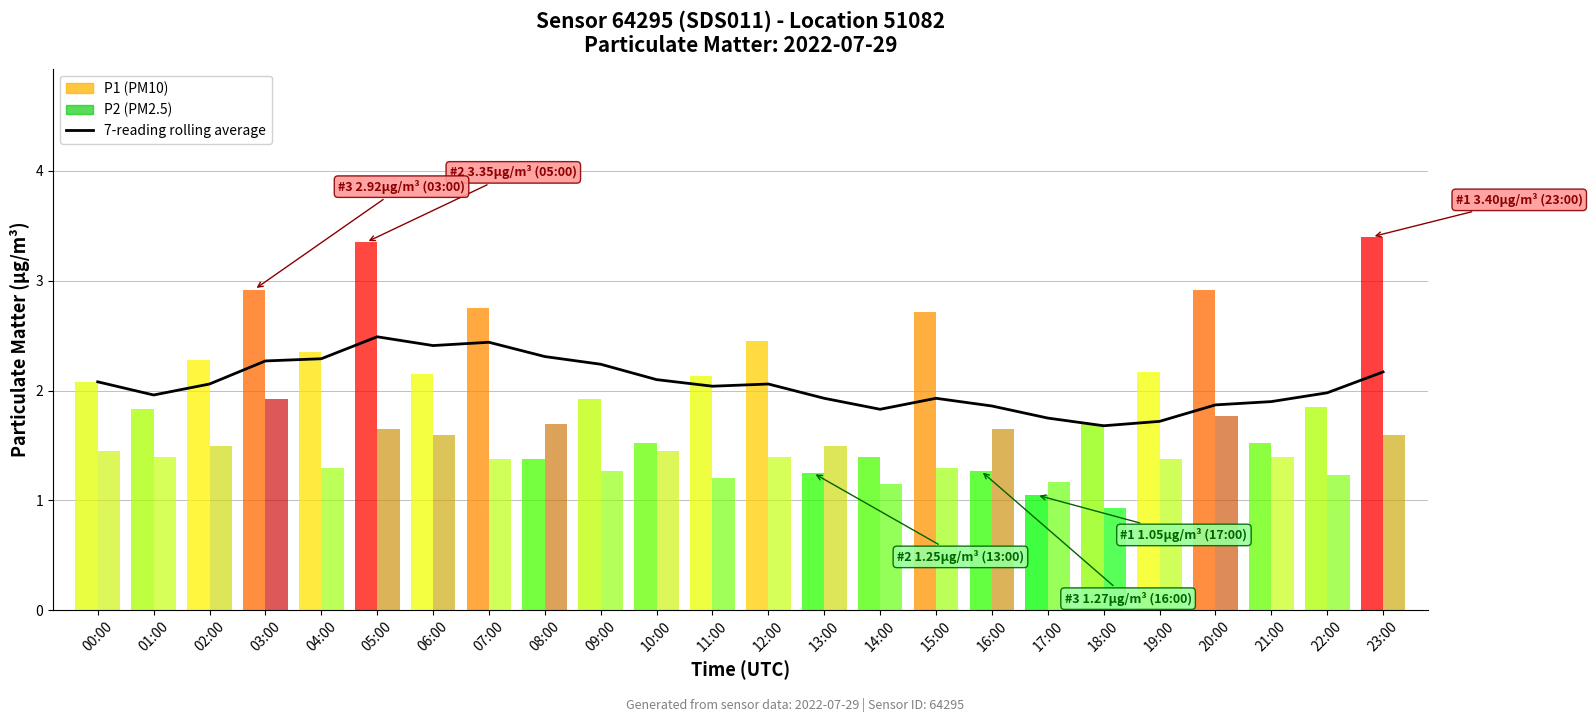

Is it true that the value at 03:00 is 1.4?

False